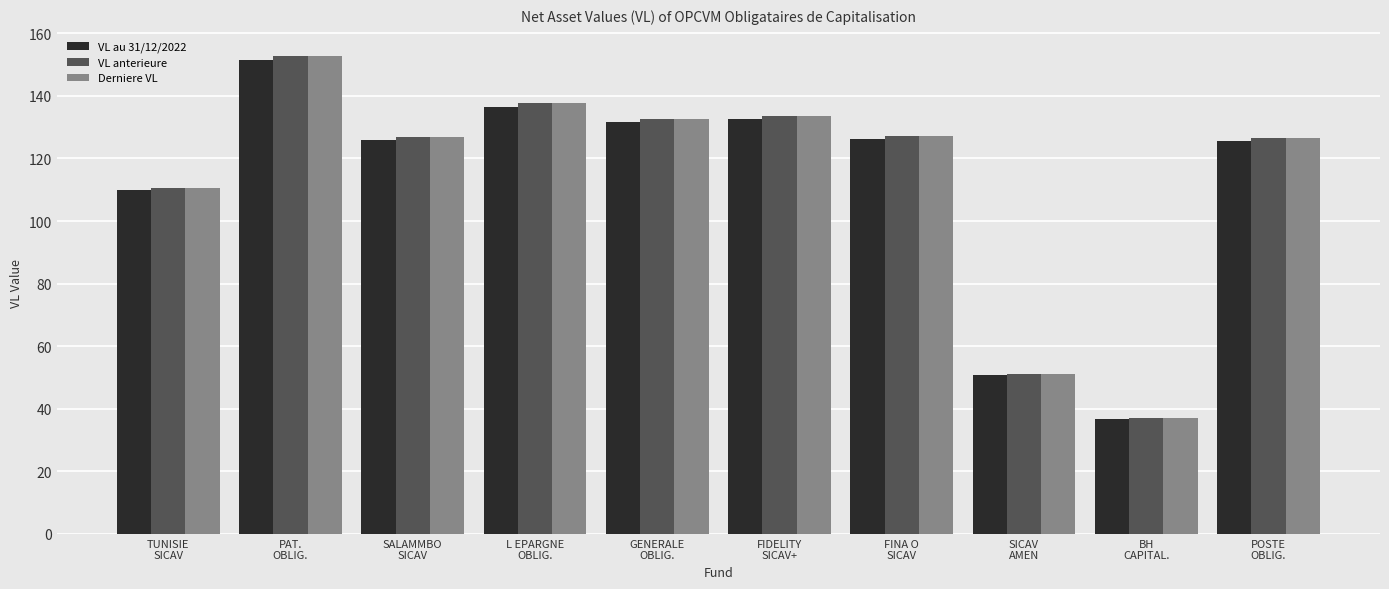

What is the difference between the VL anterieure values at SALAMMBO
SICAV and GENERALE
OBLIG.?

5.6